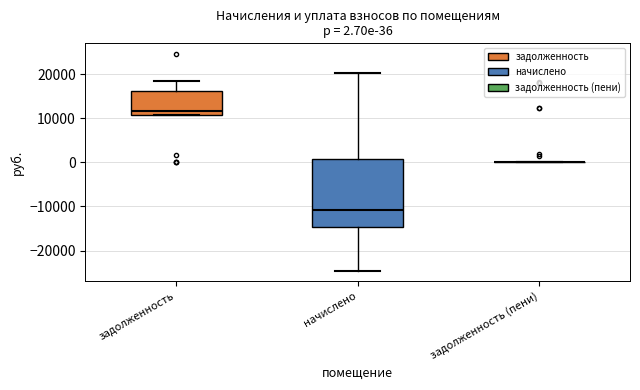

Comparing the boxes themselves (not the whiskers), which one is the tallest?

начислено